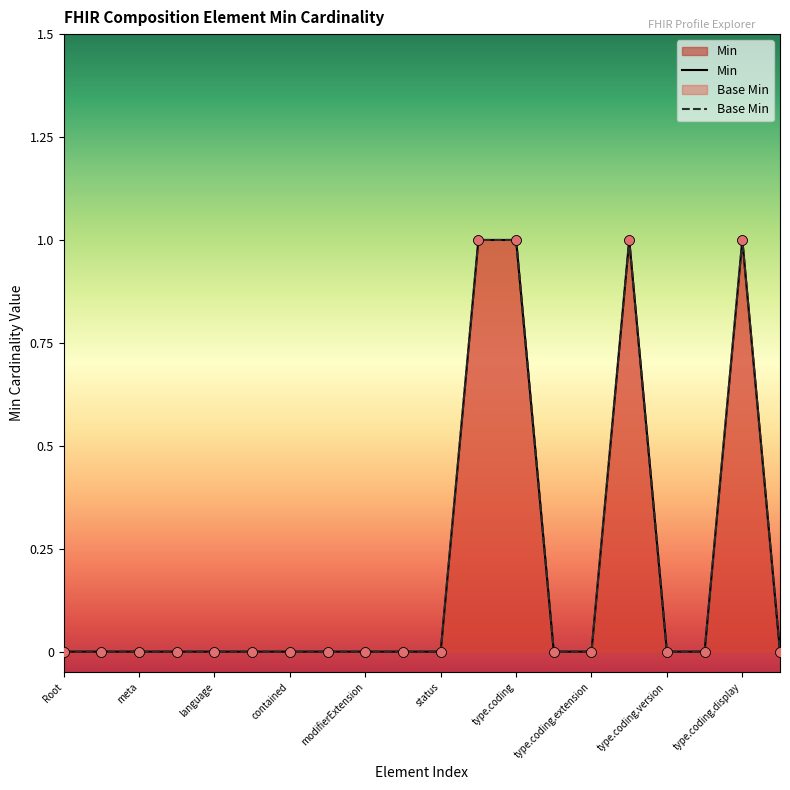

What are all the series names shown in the legend?

Min, Base Min